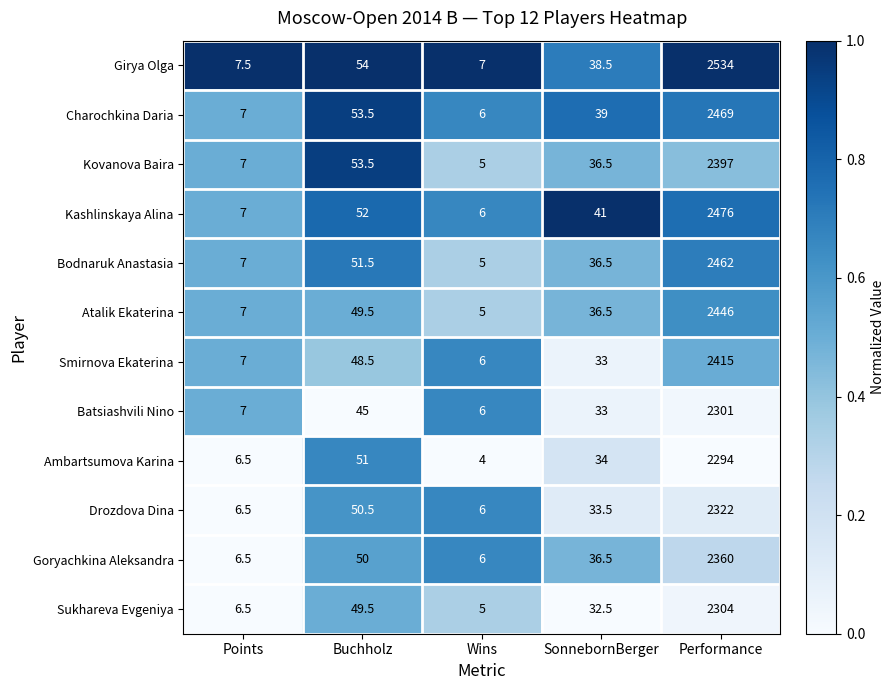

What is the difference between the Bodnaruk Anastasia values at Buchholz and Wins?

46.5